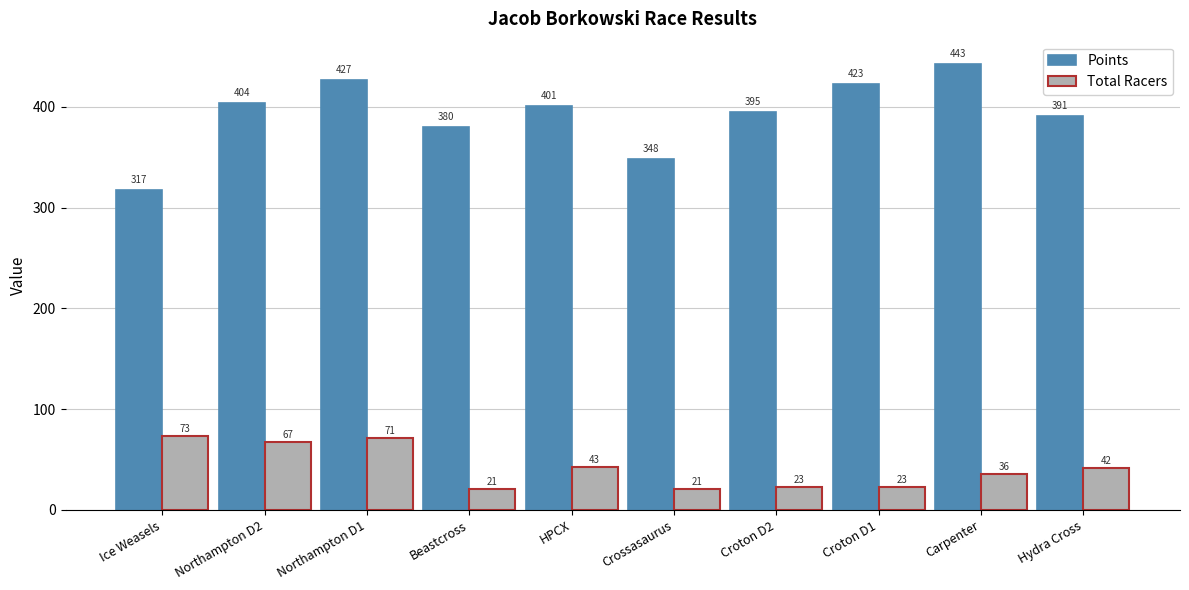

What is the highest value of the Points series?

442.7